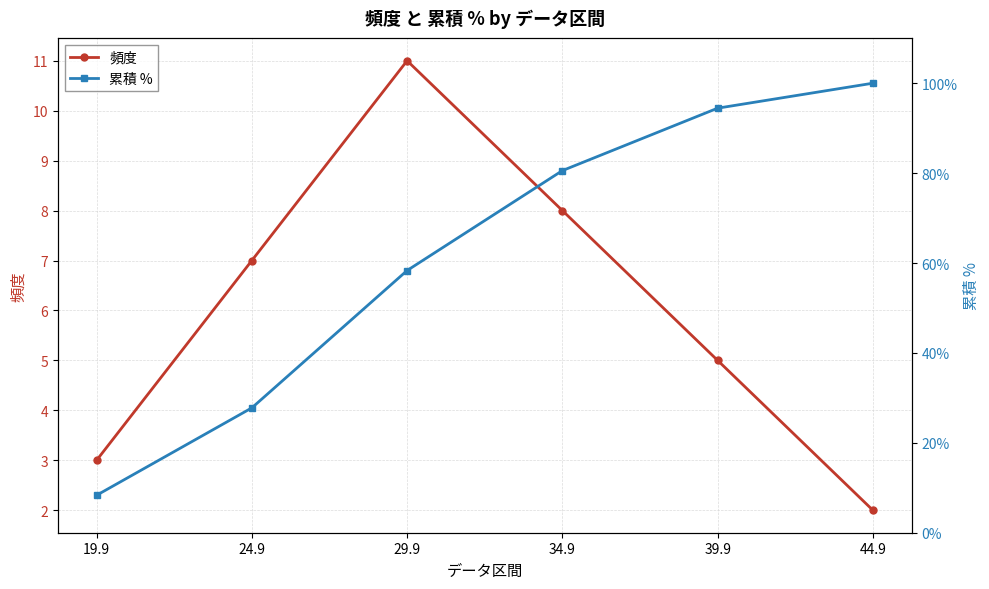

Which series changed the most between 19.9 and 44.9?

頻度